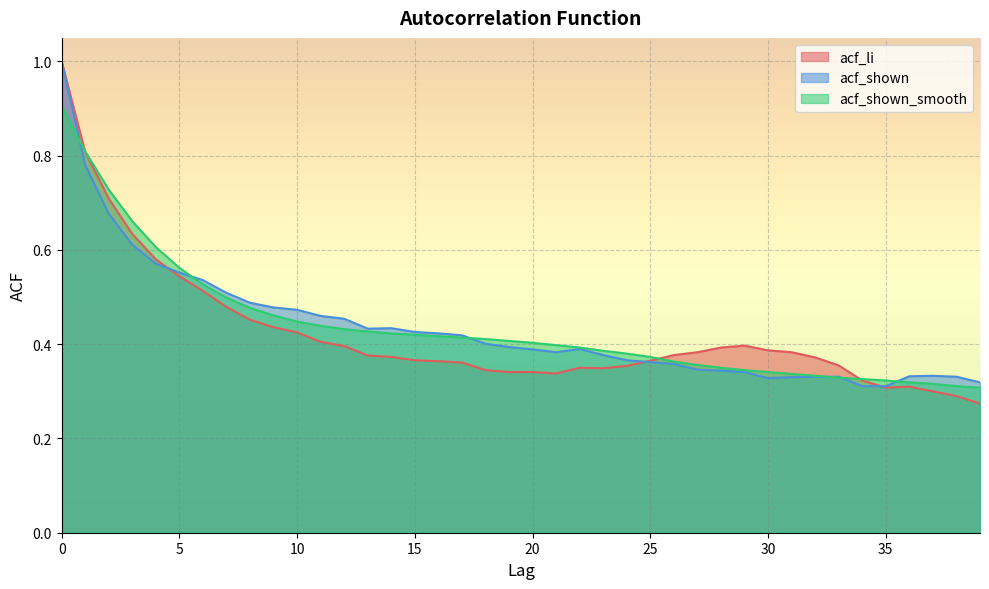

The acf_shown_smooth series shows 0.4 at 3. True or false?

False